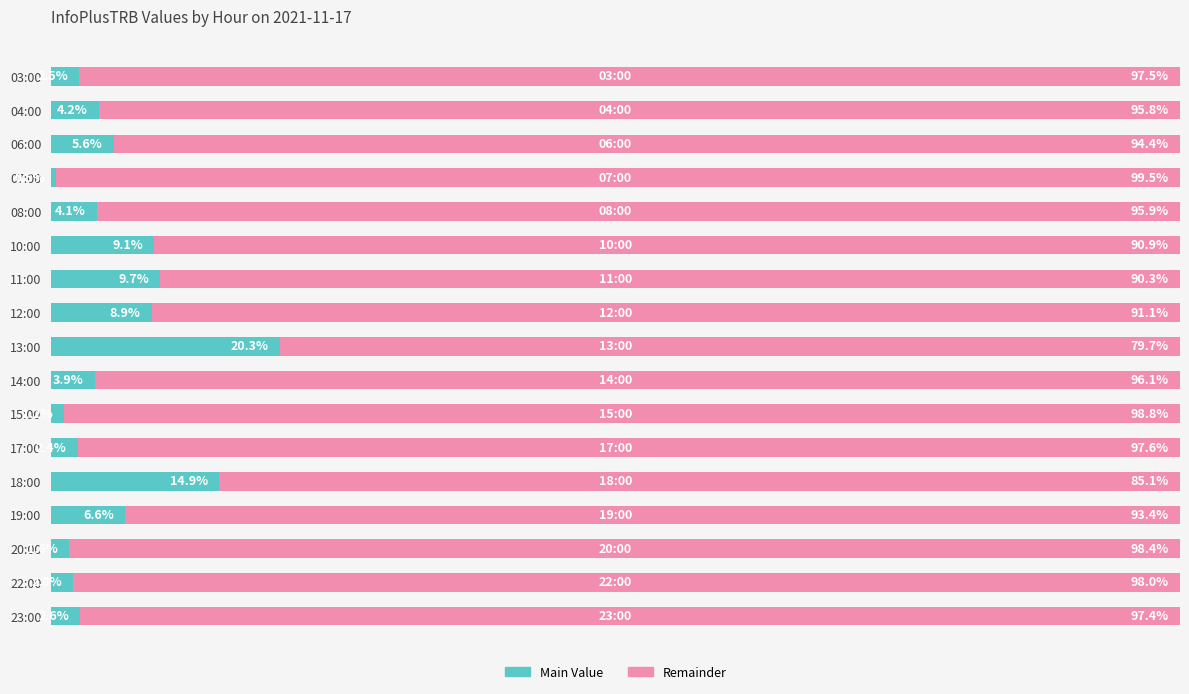

Rank the categories by Main Value value from highest to lowest.

13:00, 18:00, 11:00, 10:00, 12:00, 19:00, 06:00, 04:00, 08:00, 14:00, 23:00, 03:00, 17:00, 22:00, 20:00, 15:00, 07:00